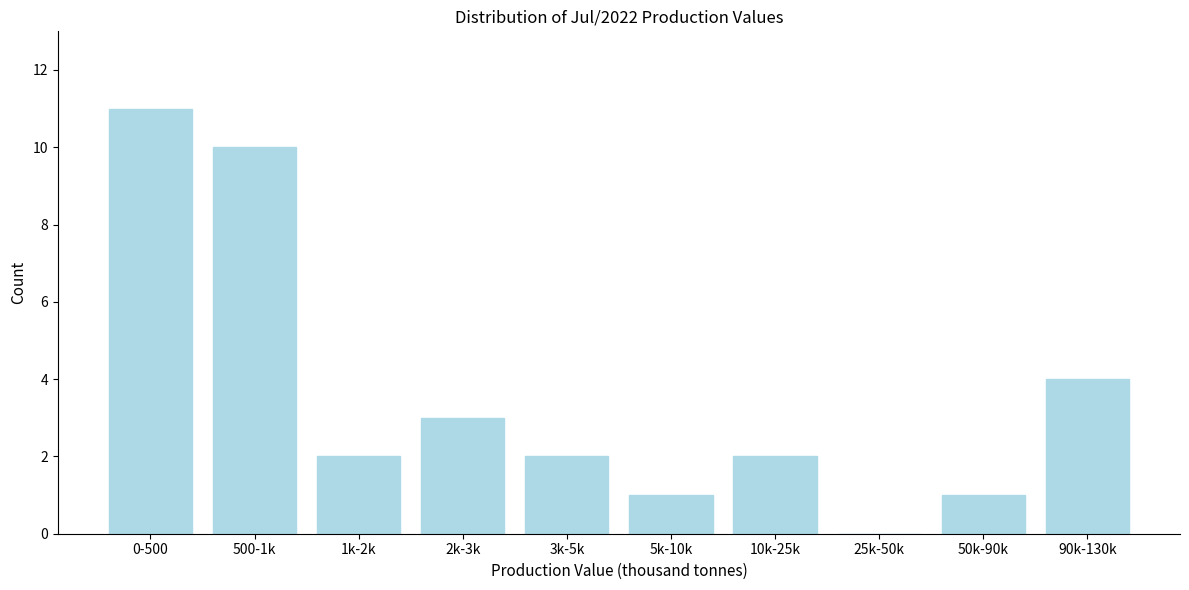

Reading left to right, transcribe all the data shown in this chart.

0-500=11	500-1k=10	1k-2k=2	2k-3k=3	3k-5k=2	5k-10k=1	10k-25k=2	25k-50k=0	50k-90k=1	90k-130k=4